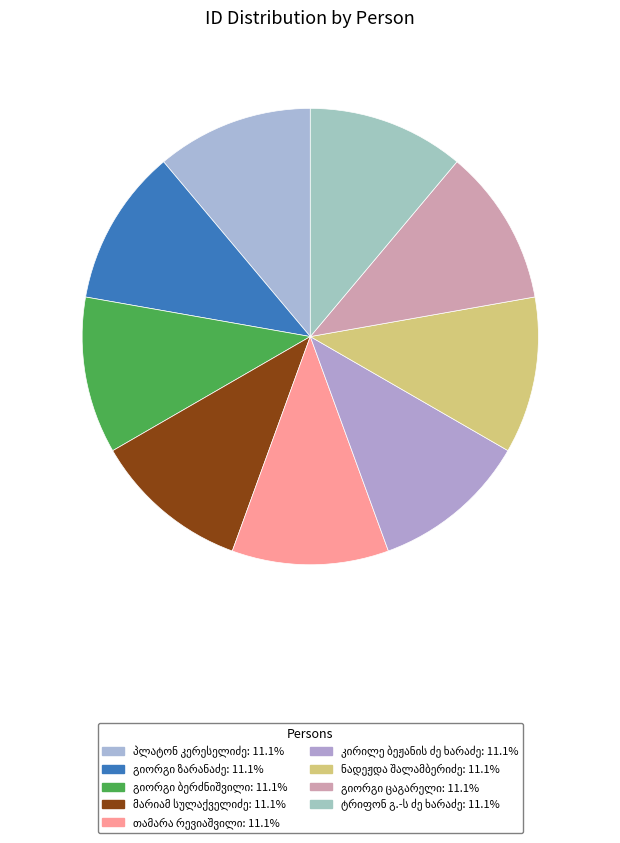

What portion of the pie excludes გიორგი ზარანაძე?

88.9%